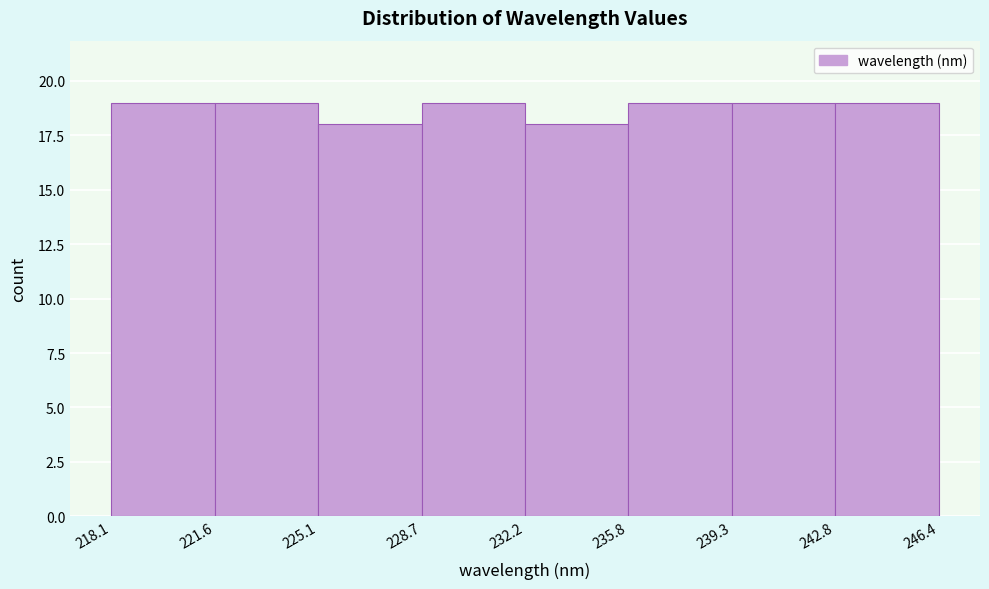

What is the height of the bar covering 221.6 to 225.1 on the x-axis? The values are not printed on the chart, so give them approximately, as read against the axis.

19